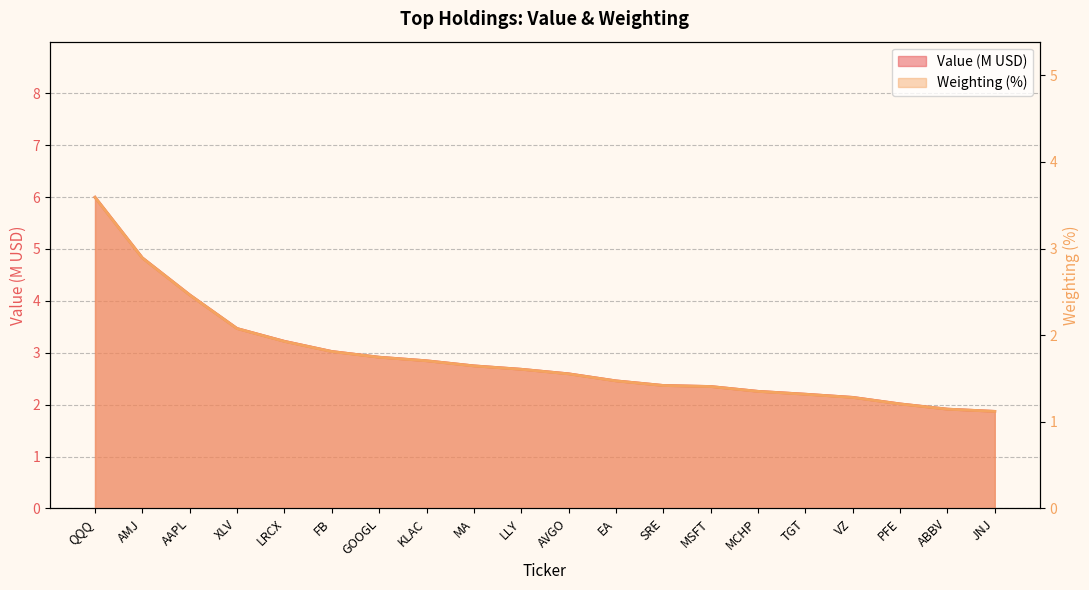

Reading right to left, what are all the values shown in this chart?

Value: 1.9	1.9	2.0	2.1	2.2	2.3	2.4	2.4	2.5	2.6	2.7	2.7	2.8	2.9	3.0	3.2	3.5	4.1	4.8	6.0
Weighting: 1.1	1.1	1.2	1.3	1.3	1.4	1.4	1.4	1.5	1.6	1.6	1.6	1.7	1.7	1.8	1.9	2.1	2.5	2.9	3.6